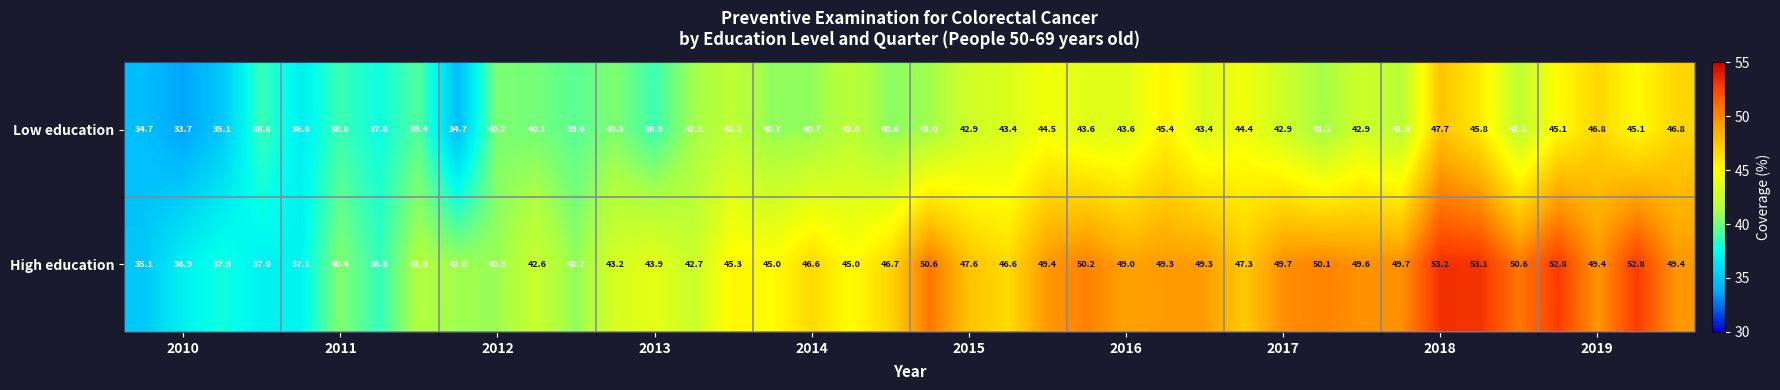

What is the average value of the High education series?

45.7